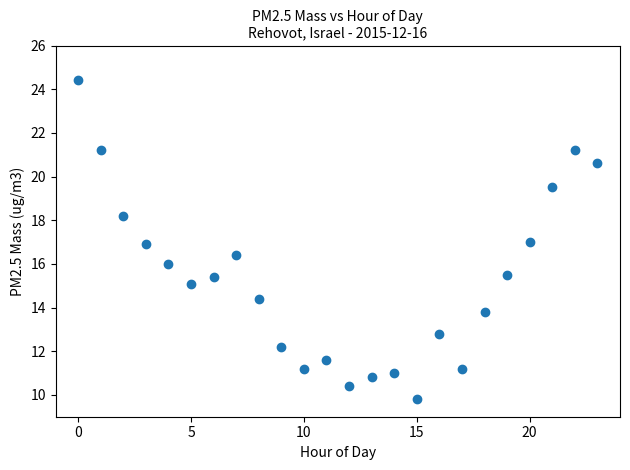

What is the range of Y values (max minus min)?

14.6